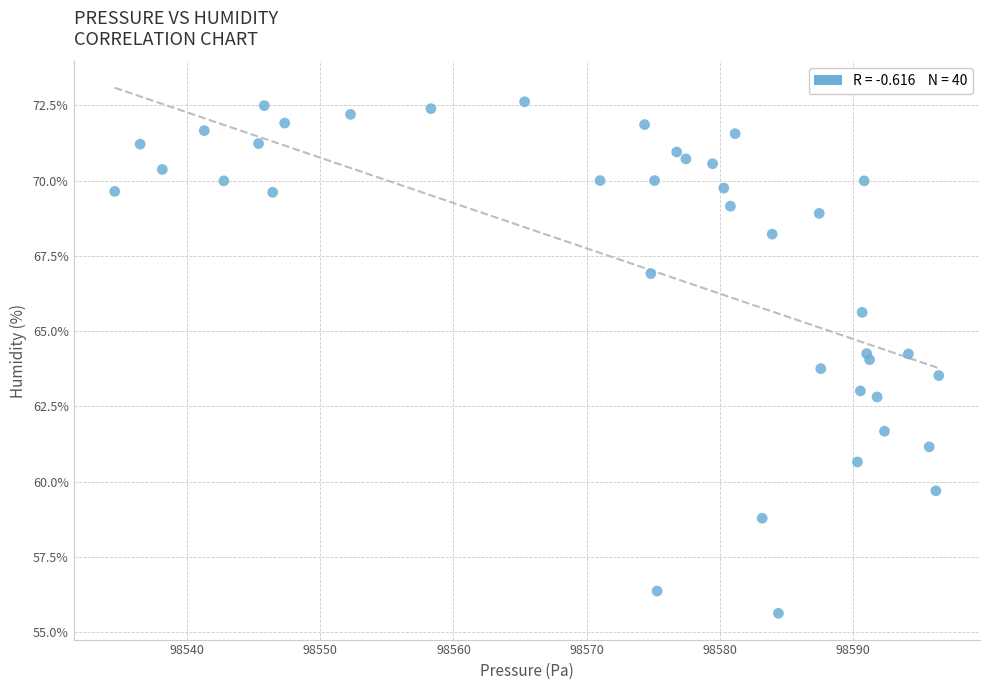

What is the range of Y values (max minus min)?

17.0